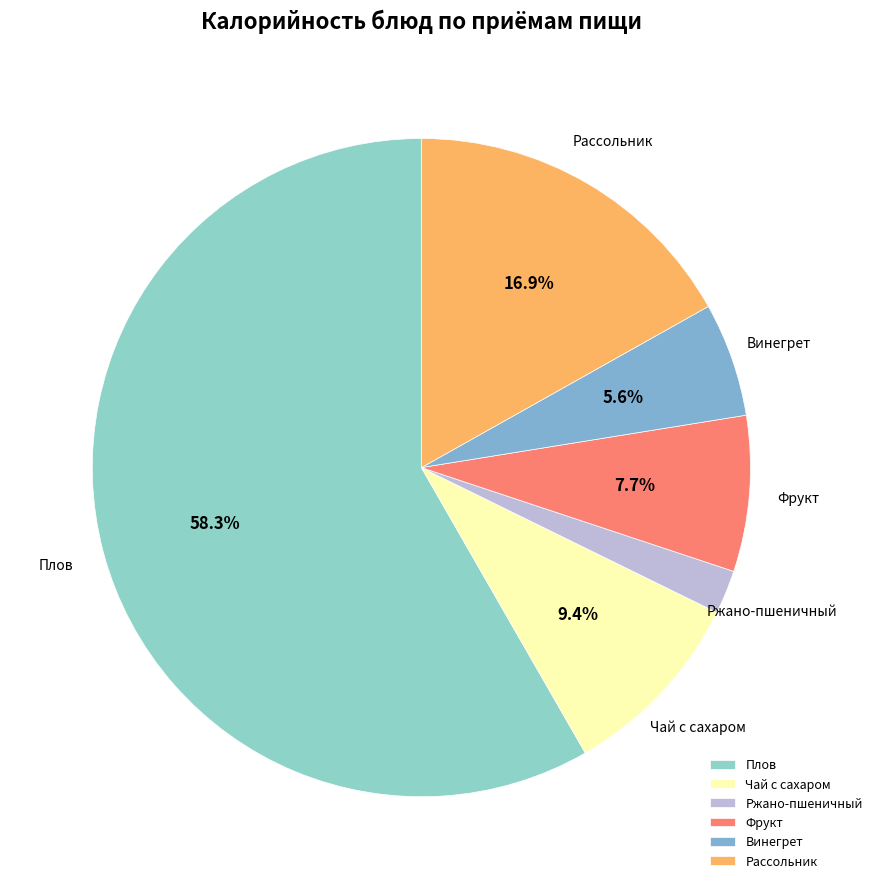

Combined, do Чай с сахаром and Плов account for over 50%?

Yes